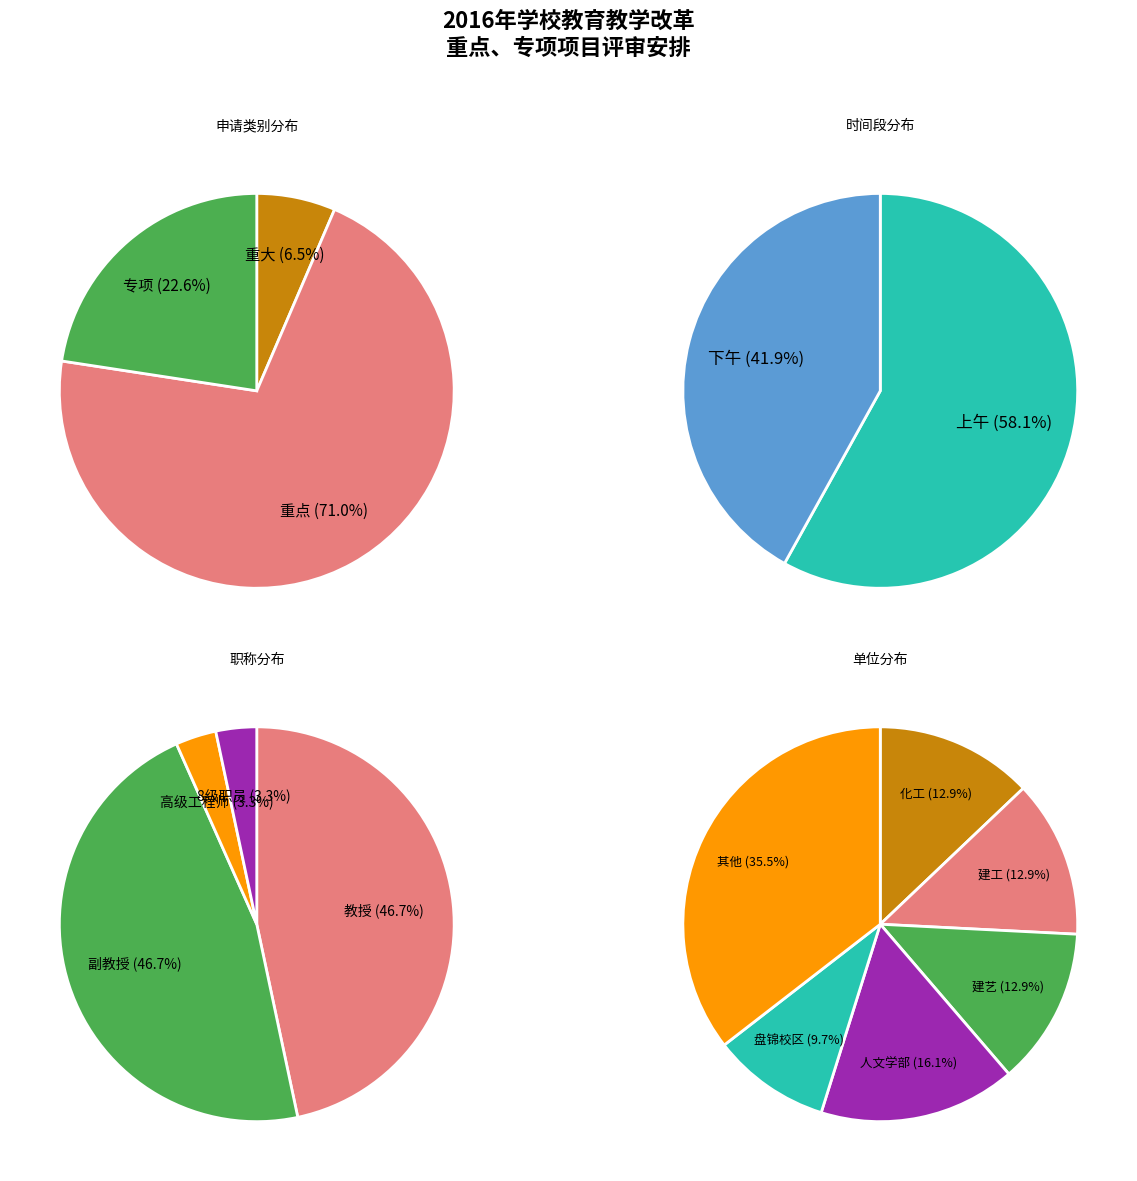

Combined, do 重大 and 重点 account for over 50%?

Yes